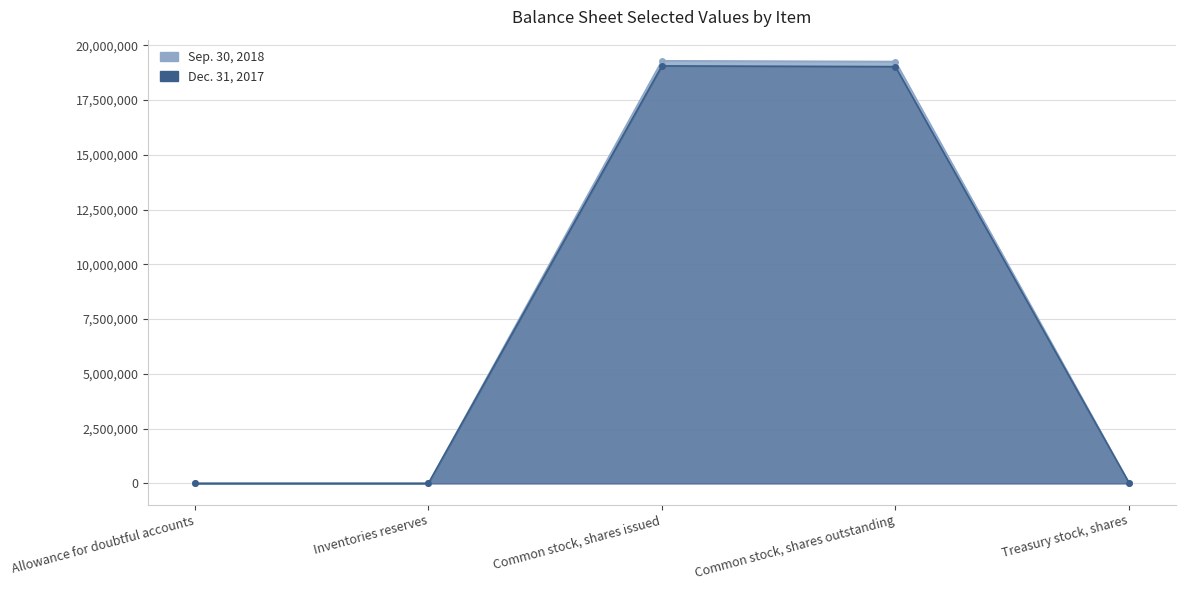

Where is Sep. 30, 2018 nearest to the value 9645935?

Common stock, shares outstanding